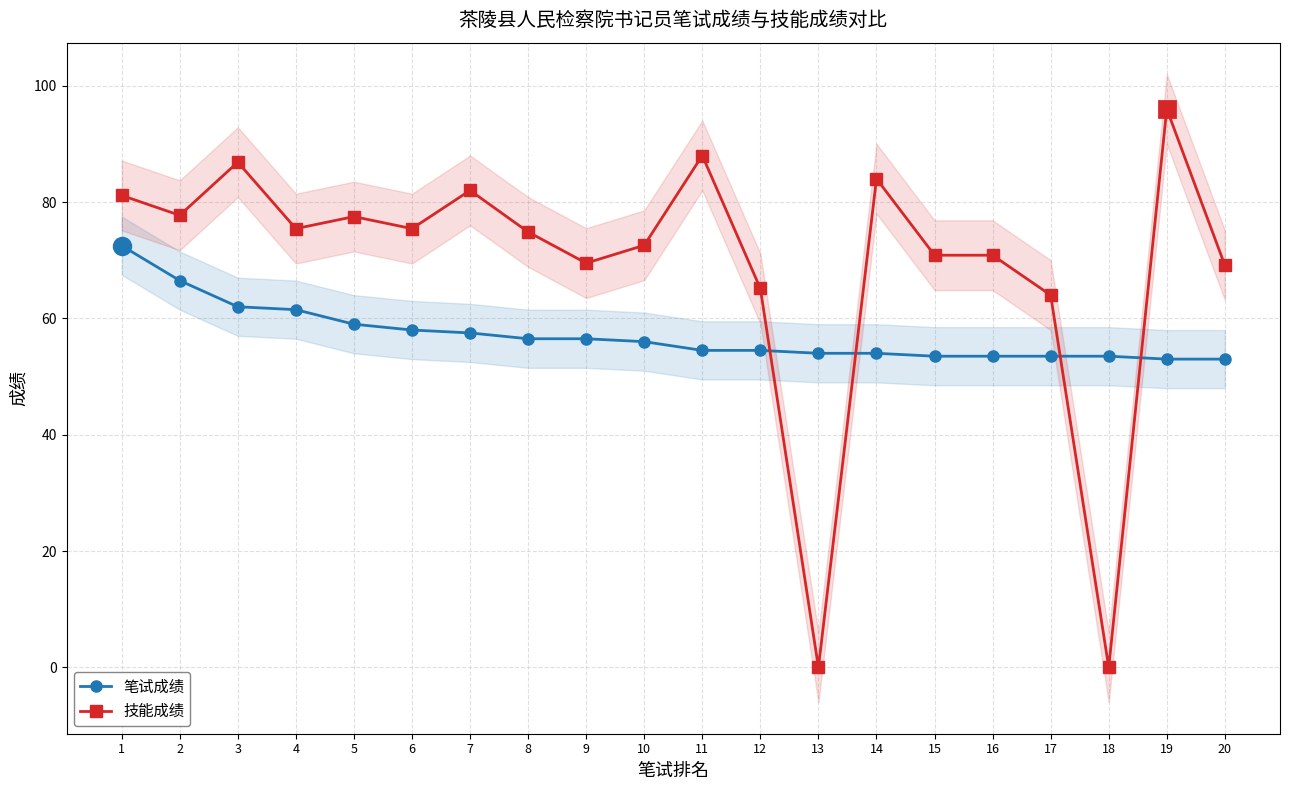

What are all the series names shown in the legend?

笔试成绩, 技能成绩